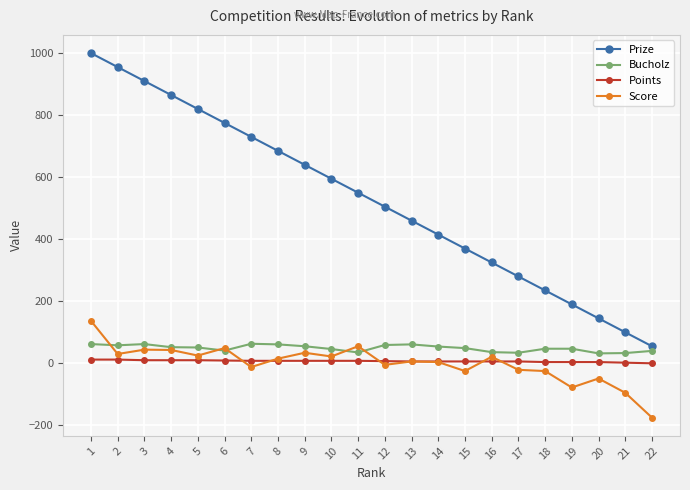

True or false: Points and Prize cross at least once.

False